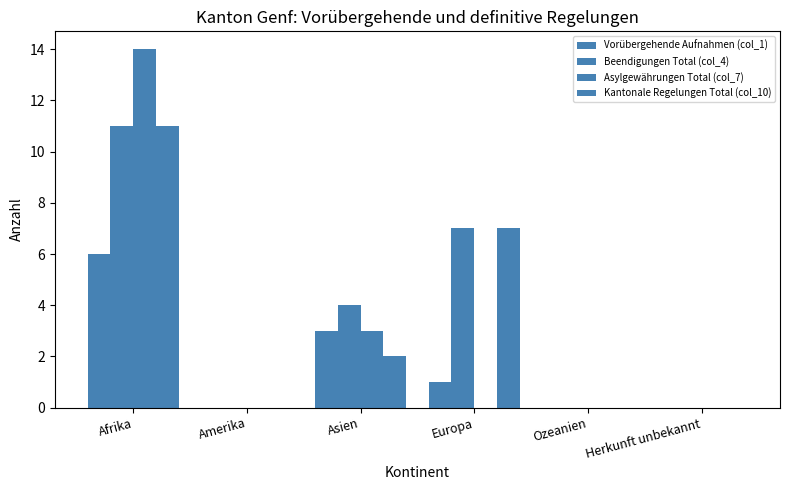

Reading left to right, transcribe all the data shown in this chart.

Vorübergehende Aufnahmen (col_1): 6	0	3	1	0	0
Beendigungen Total (col_4): 11	0	4	7	0	0
Asylgewährungen Total (col_7): 14	0	3	0	0	0
Kantonale Regelungen Total (col_10): 11	0	2	7	0	0